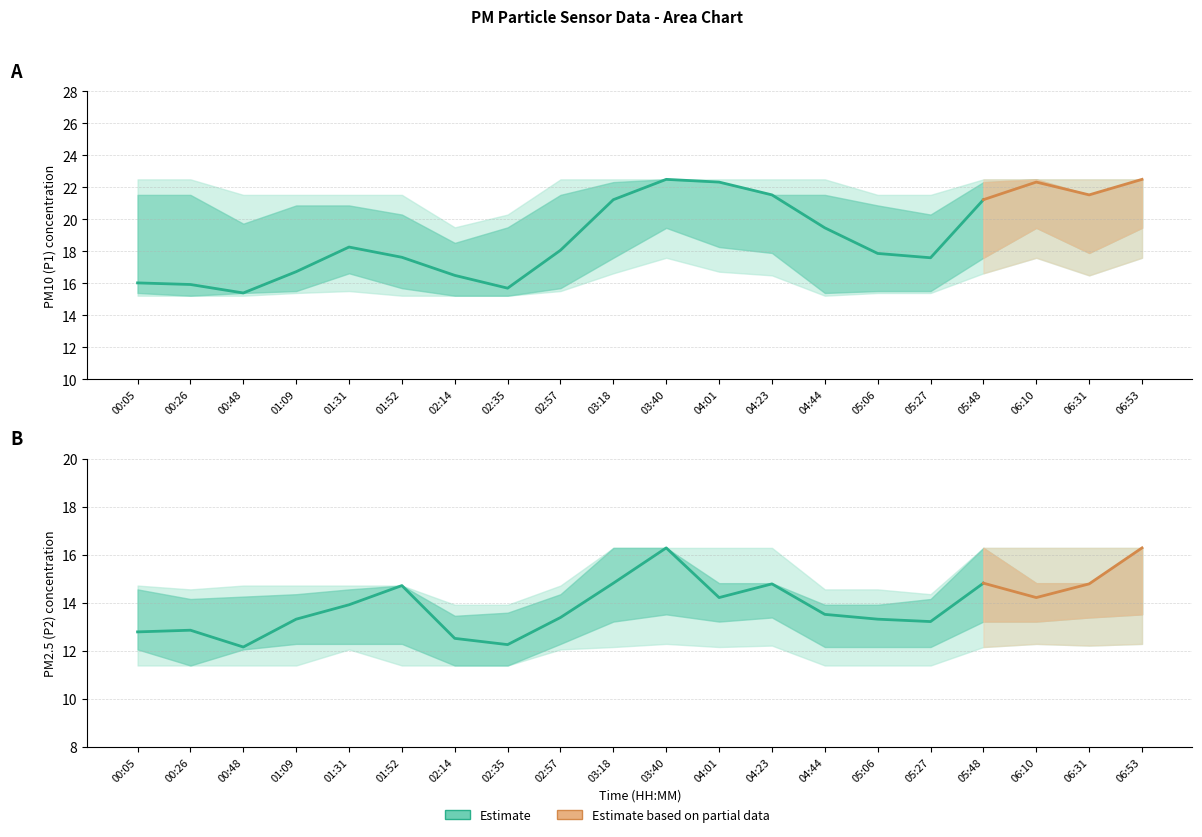

What is the smallest value displayed?

12.2